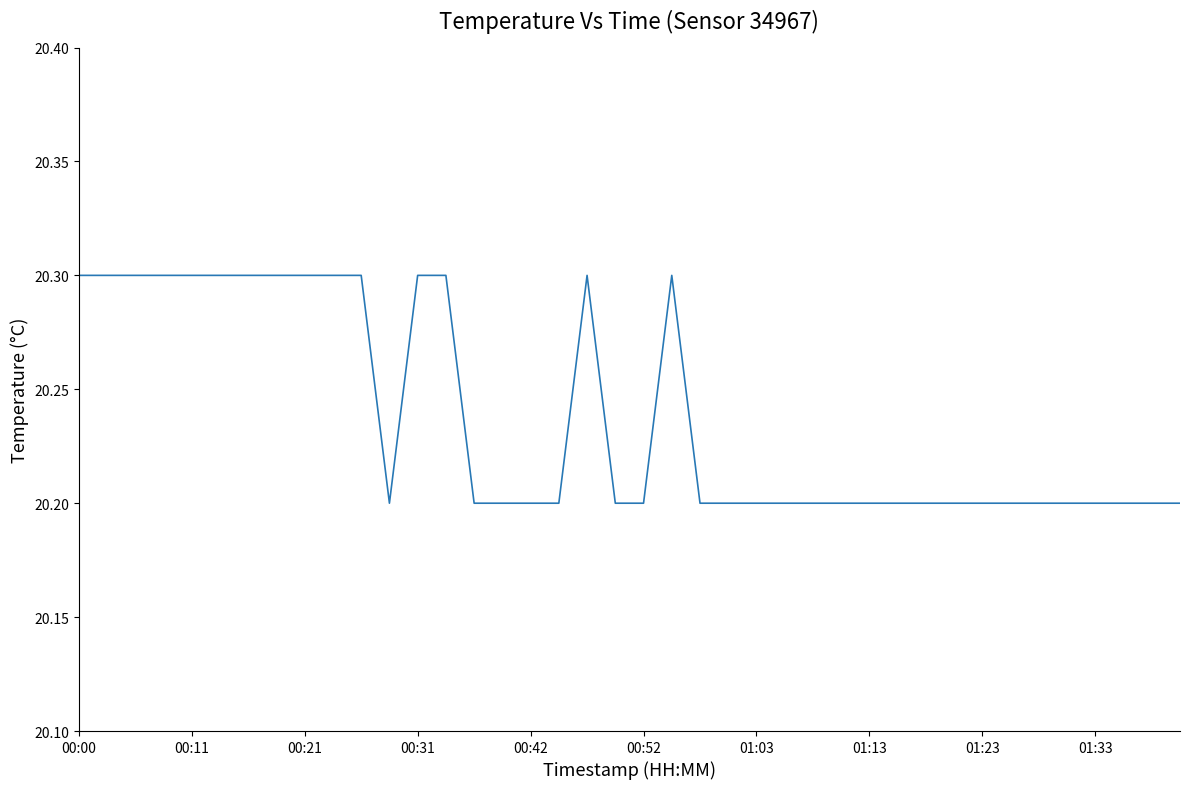

What is the maximum value shown in the chart?

20.3